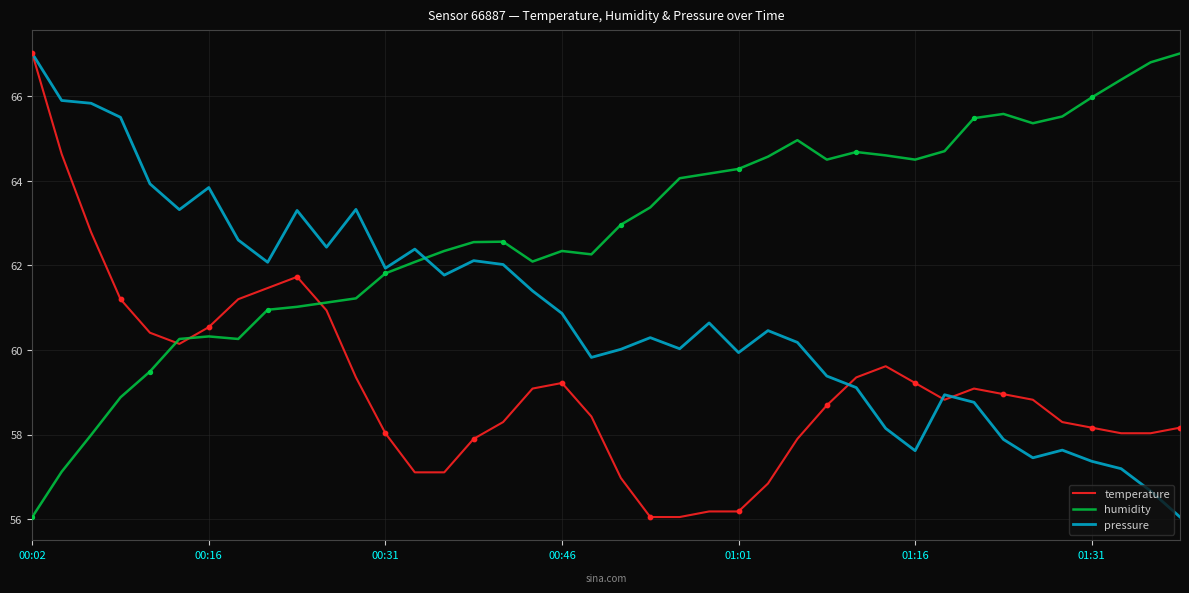

Which series has the largest total across all categories?

humidity